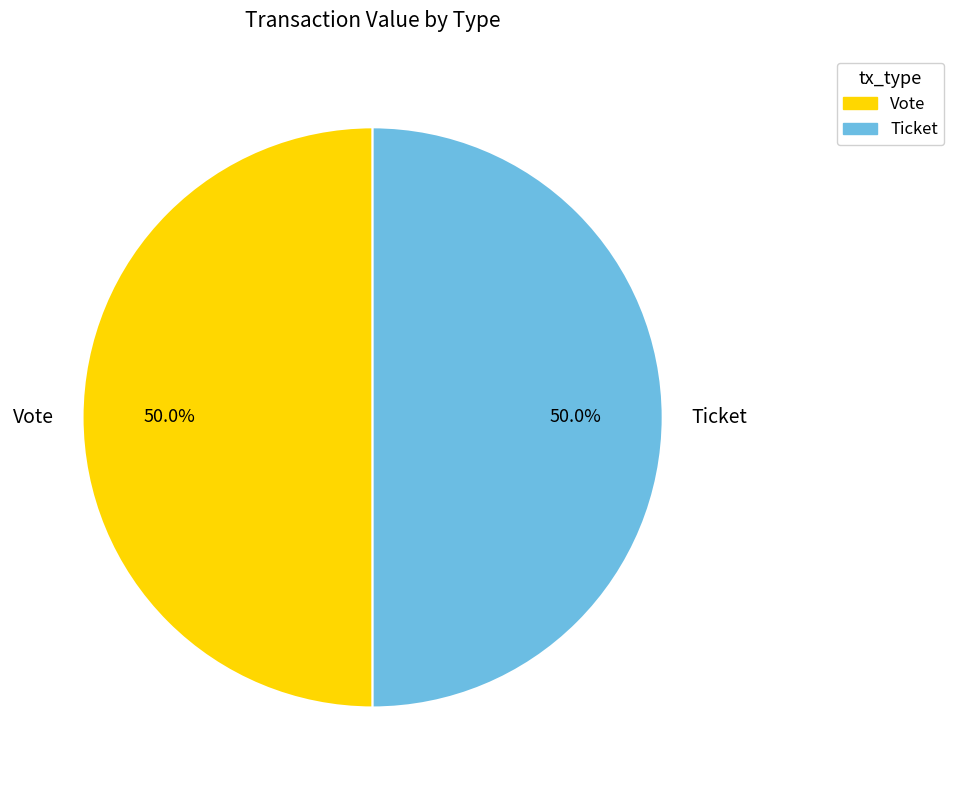

True or false: Ticket accounts for 1% of the total.

False